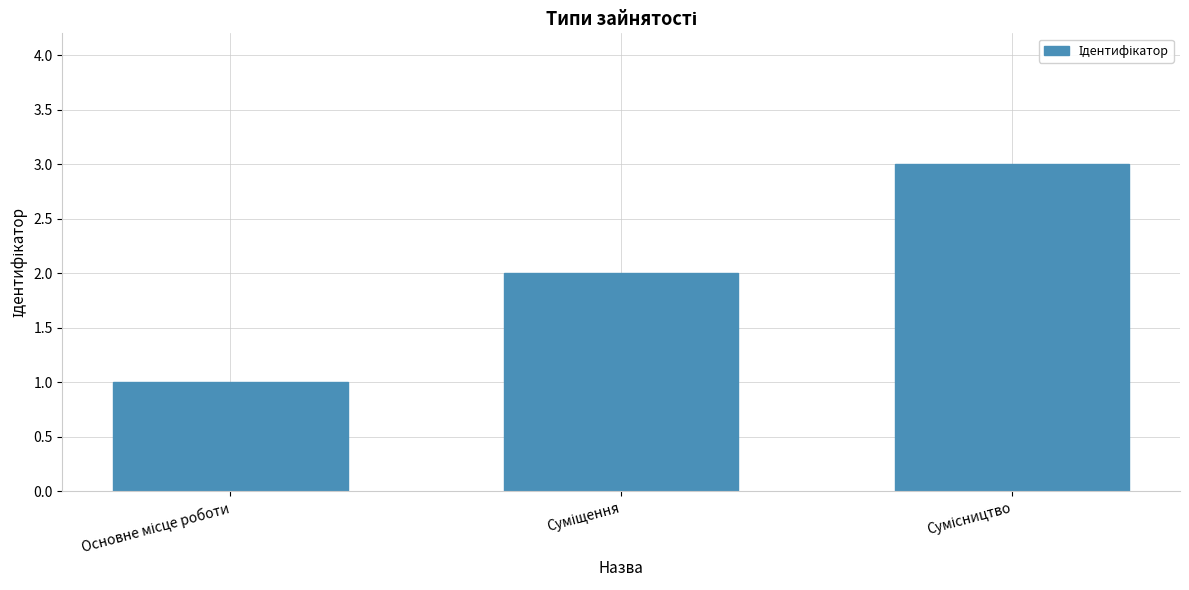

Reading left to right, what are all the values shown in this chart?

1	2	3